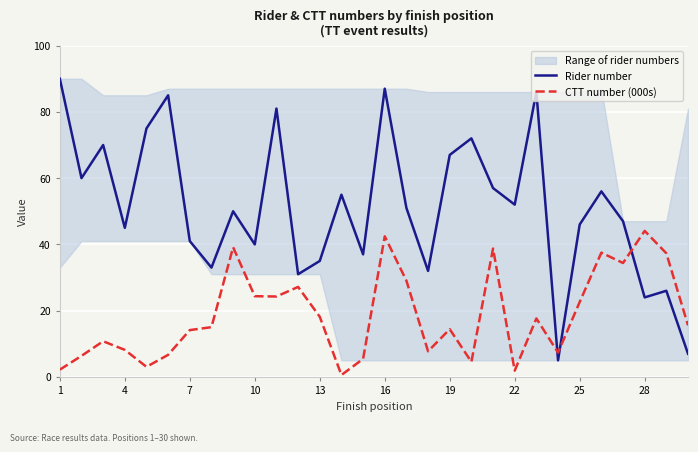

True or false: Rider number and CTT number (000s) intersect in this chart.

True